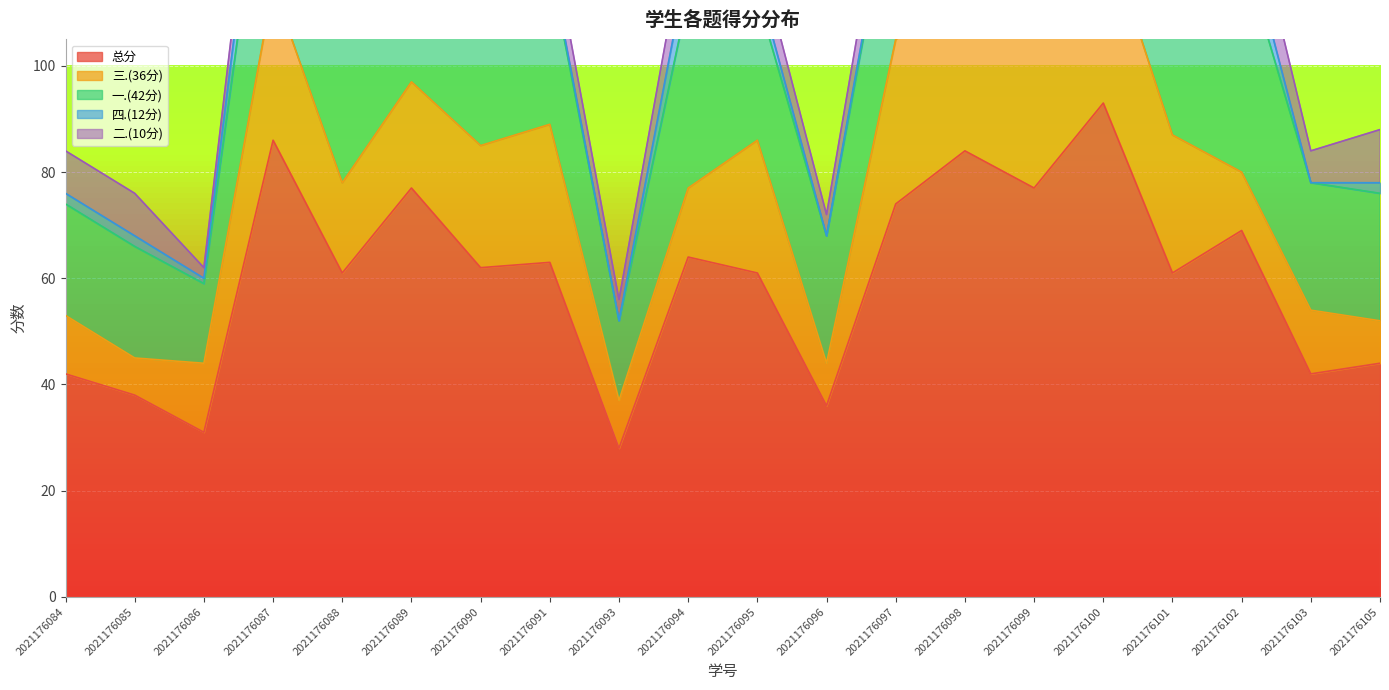

What is the minimum value for 总分?

28